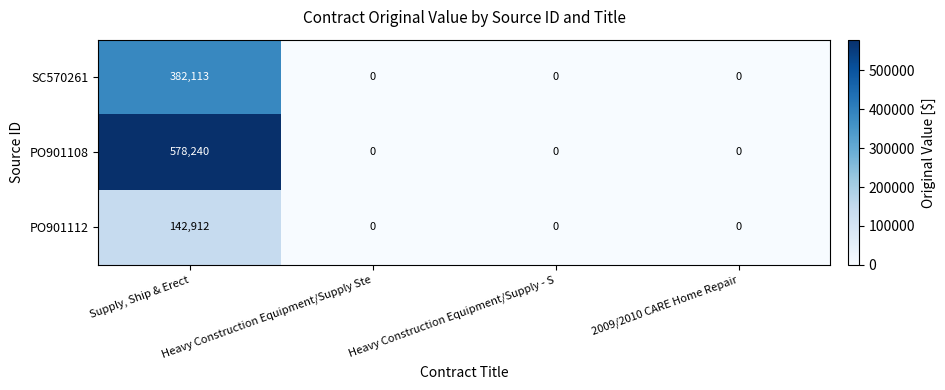

How many positive values does the SC570261 series have?

1